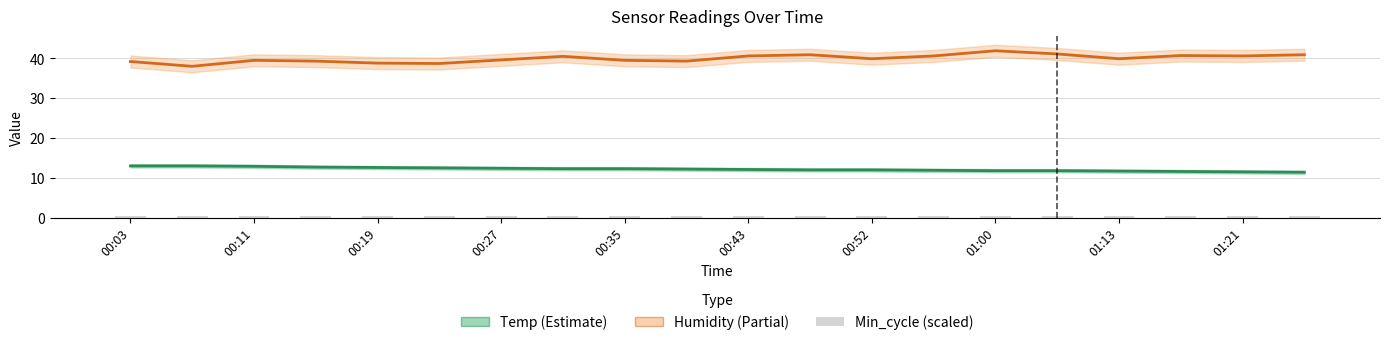

Between 11 and 19, which is larger?

11